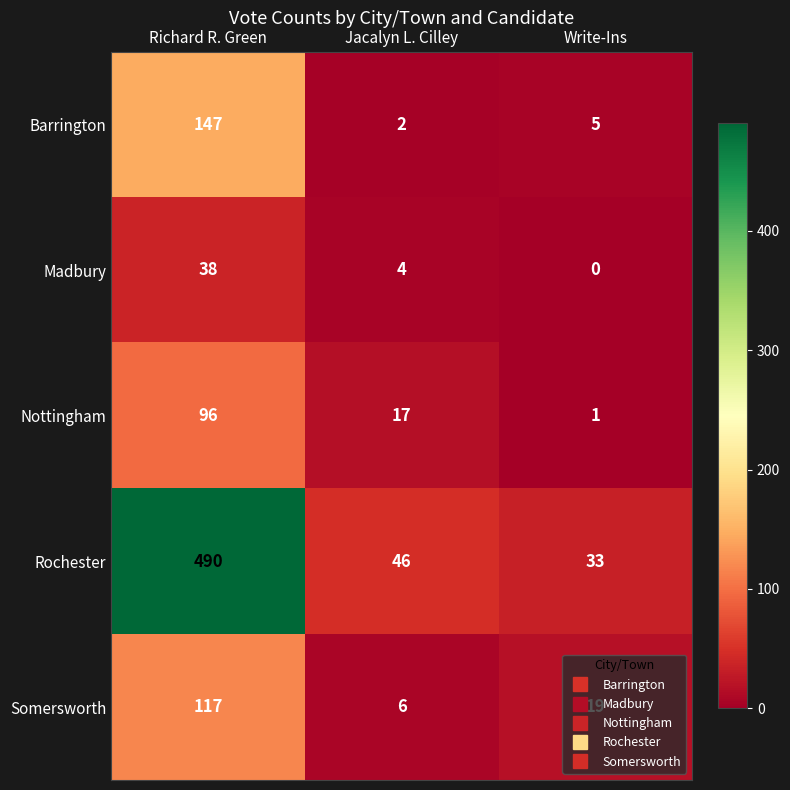

How many Somersworth values are between 6 and 117?

3